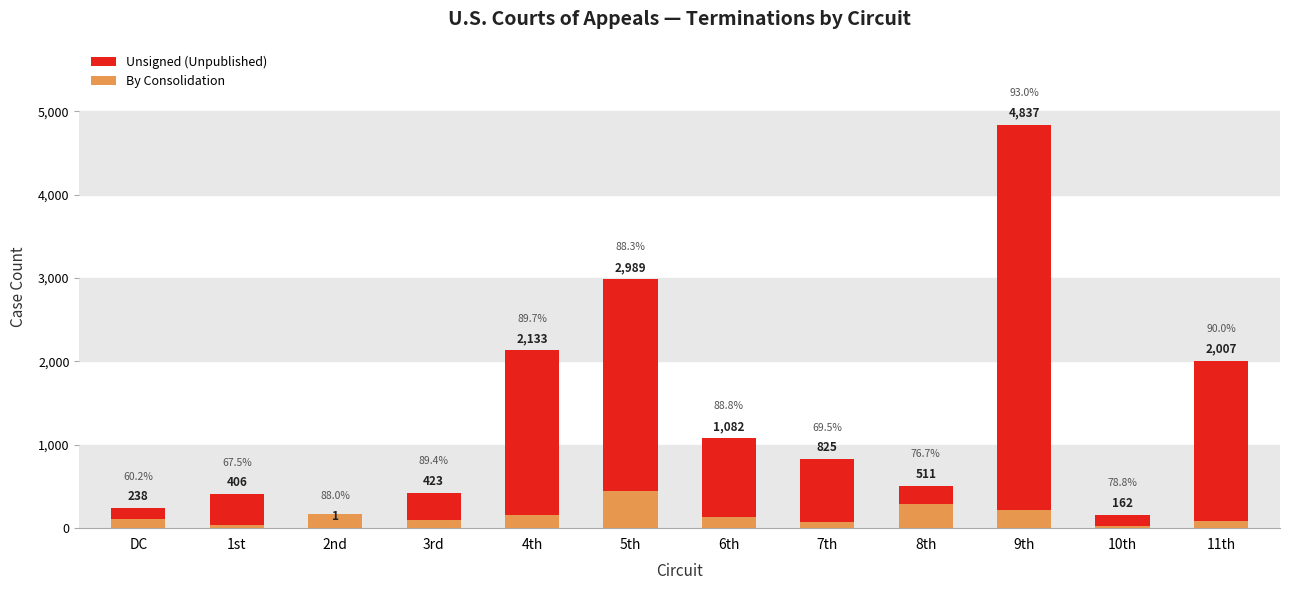

Reading right to left, transcribe all the data shown in this chart.

Unsigned (Unpublished): 2007	162	4837	511	825	1082	2989	2133	423	1	406	238
By Consolidation: 88	24	215	295	73	138	449	153	100	173	36	113